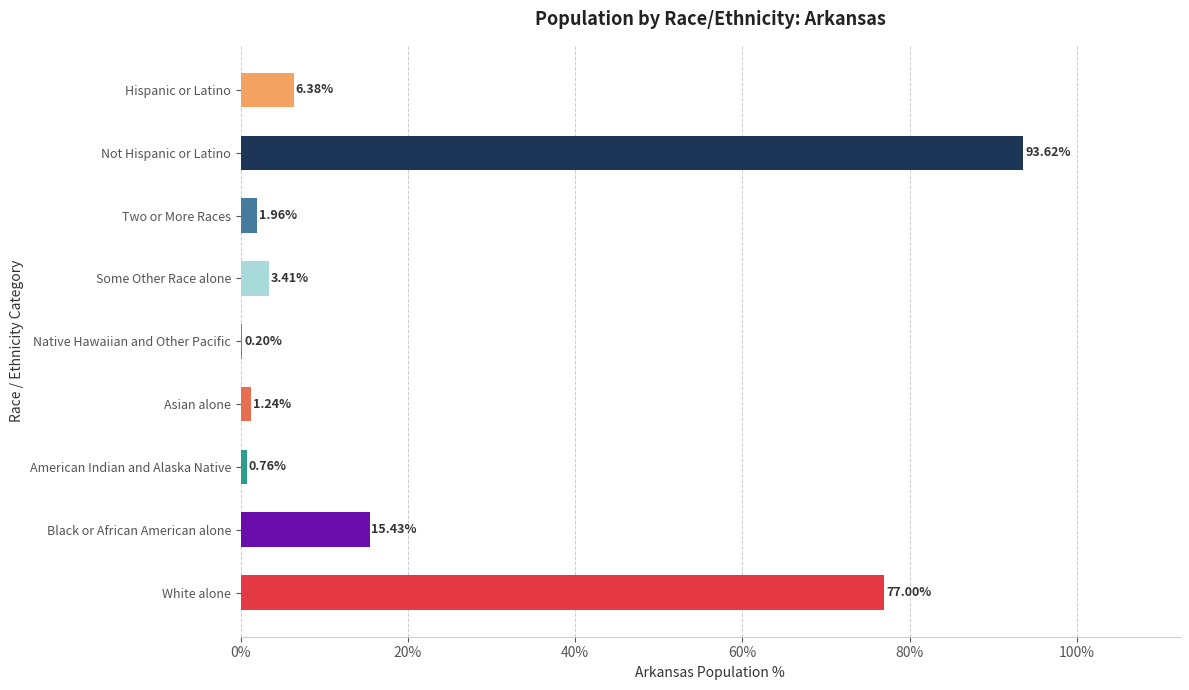

Which label corresponds to the largest value in the chart?

Not Hispanic or Latino